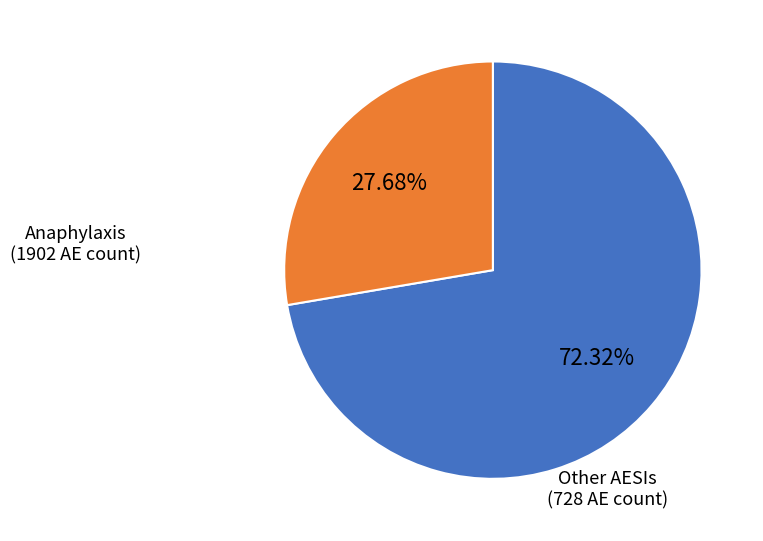

Is there a majority slice in this chart?

Yes